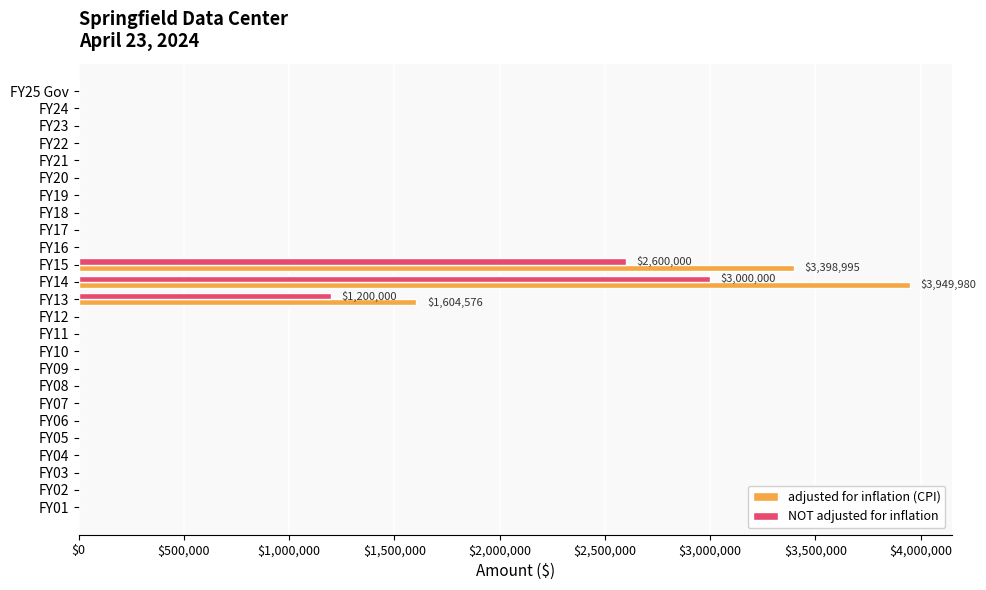

Which series has the largest total across all categories?

adjusted for inflation (CPI)